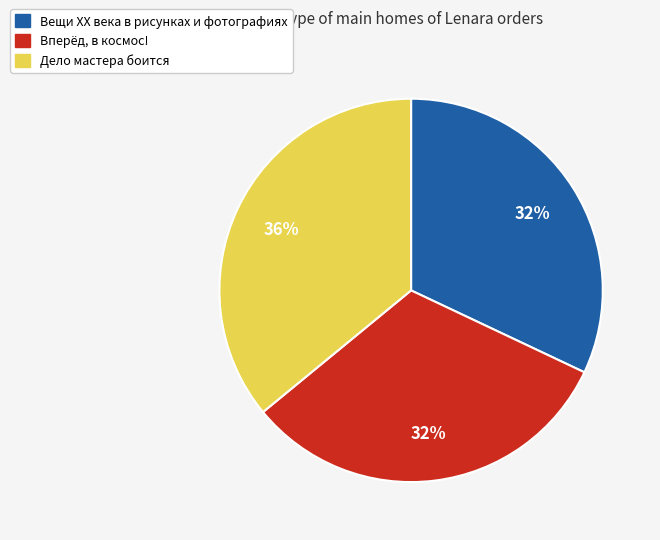

To the nearest percent, what is the difference between the largest and smallest slice percentages?

4%